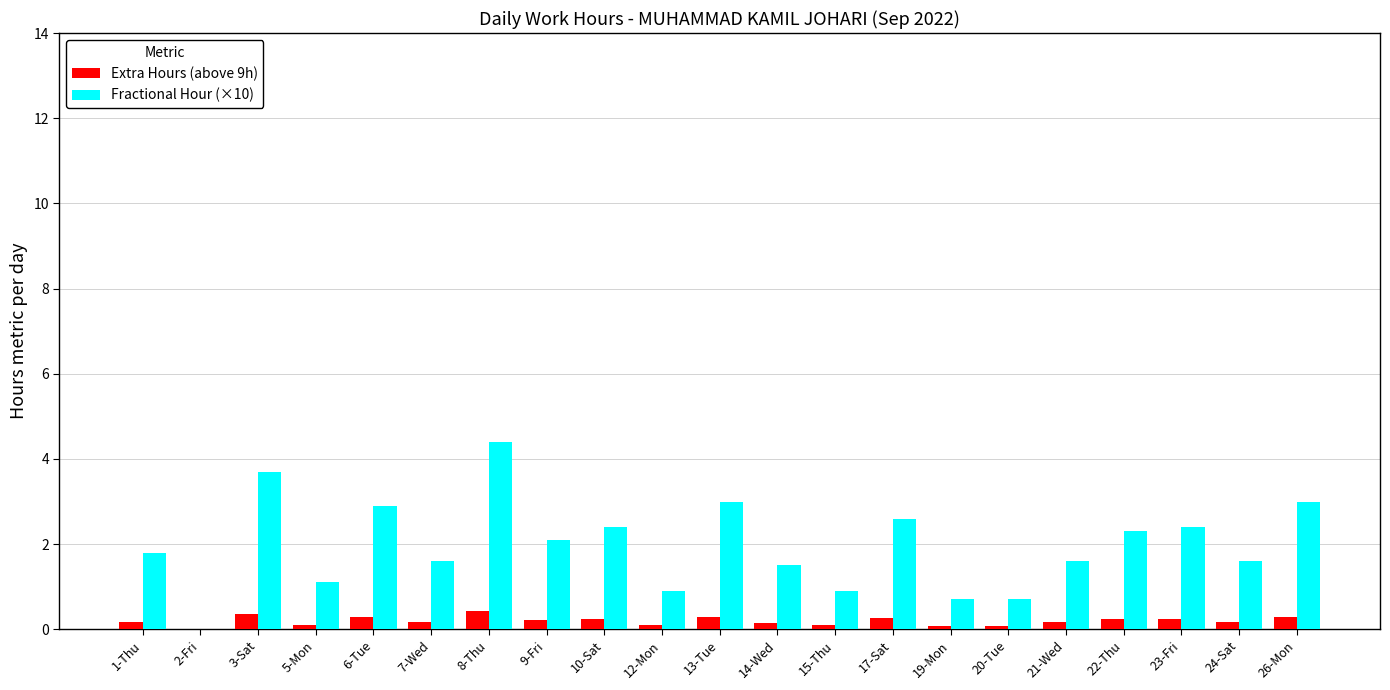

The value of Fractional Hour (×10) at 8-Thu is 4.4. True or false?

True